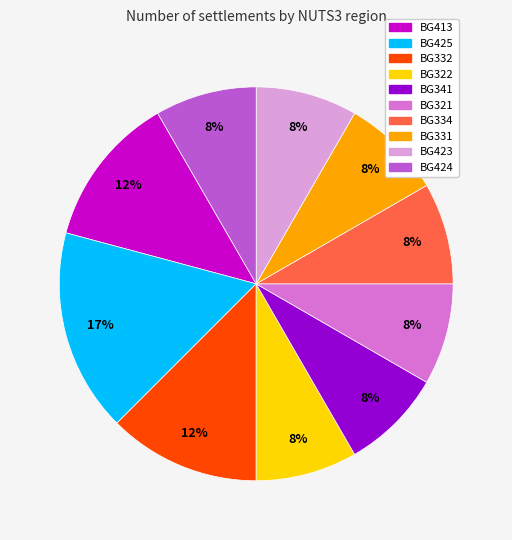

How many slices are in this pie chart?

10